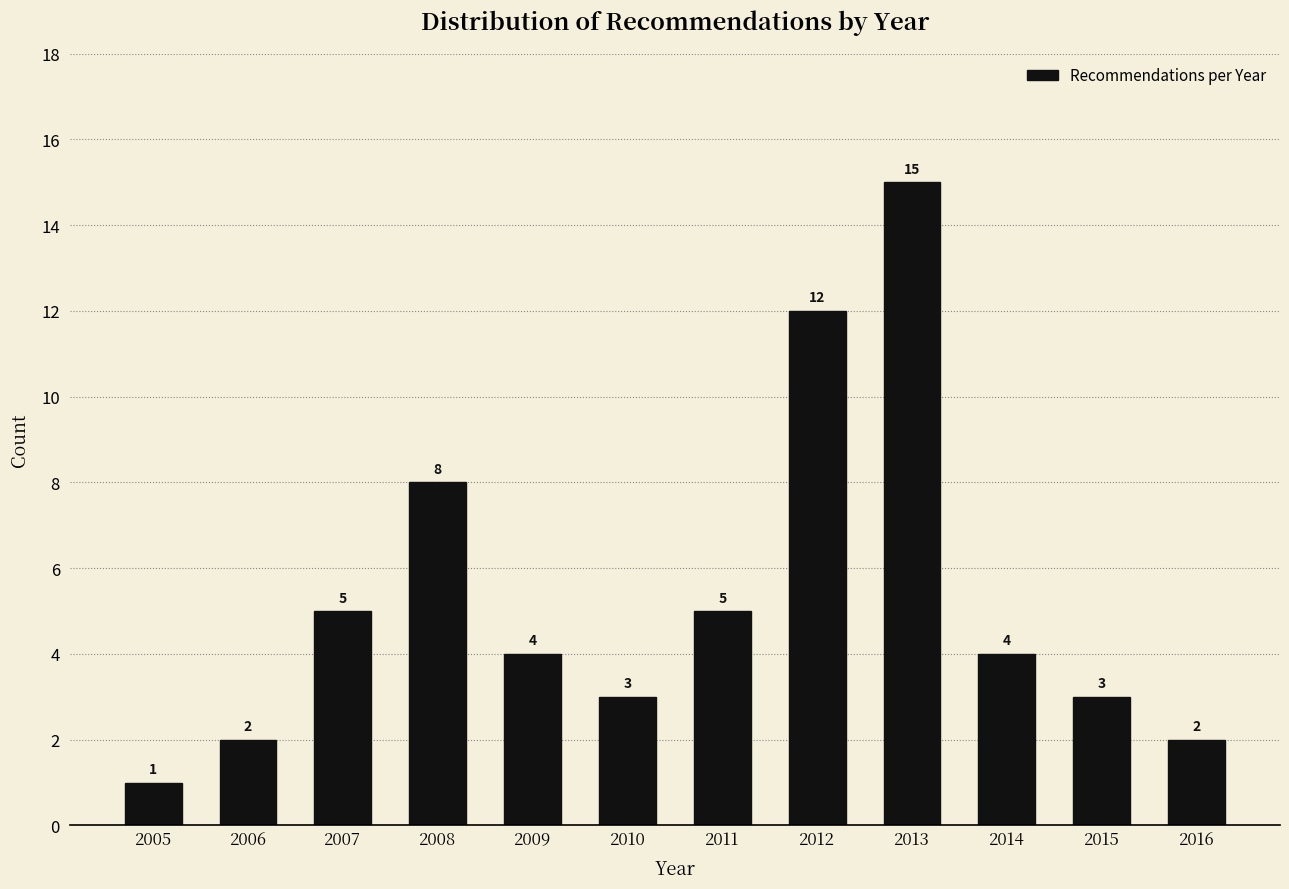

Reading right to left, list all the values displayed in this chart.

2016=2	2015=3	2014=4	2013=15	2012=12	2011=5	2010=3	2009=4	2008=8	2007=5	2006=2	2005=1